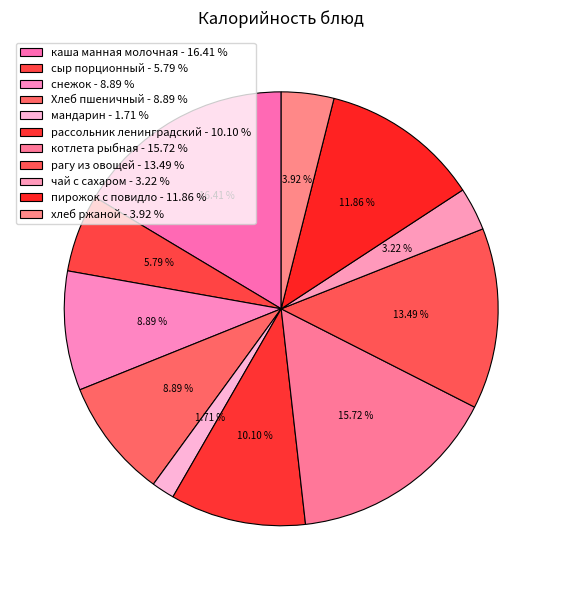

Is it true that котлета рыбная is 16% of the pie?

True